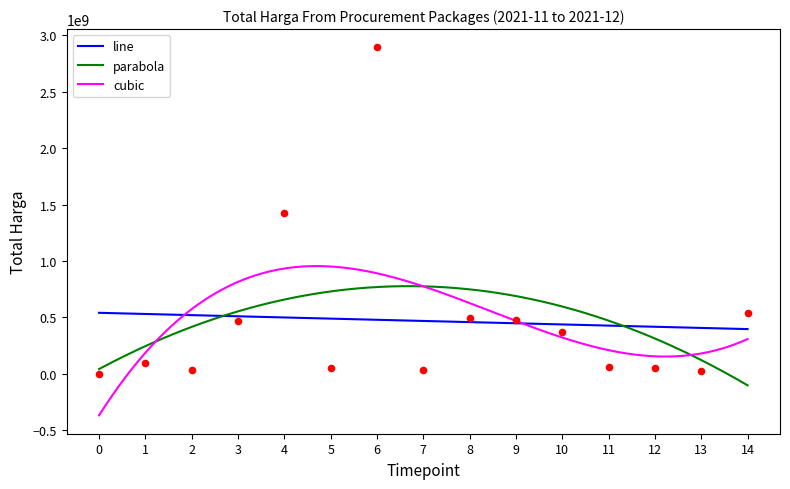

What is the ratio of the value at 12 to the value at 8?

0.1